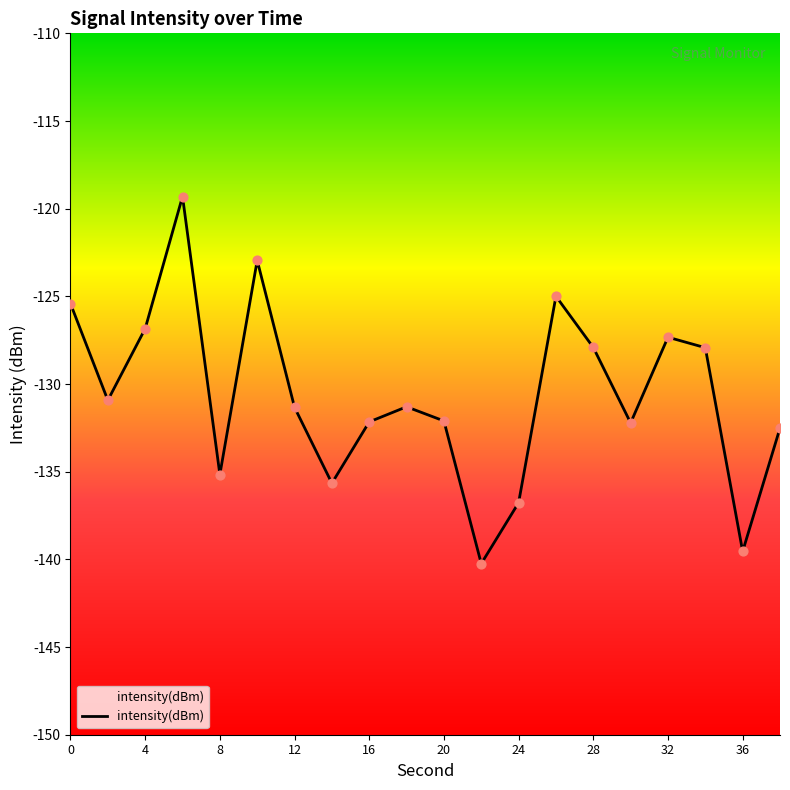

What is the difference between the maximum and minimum values?

20.9